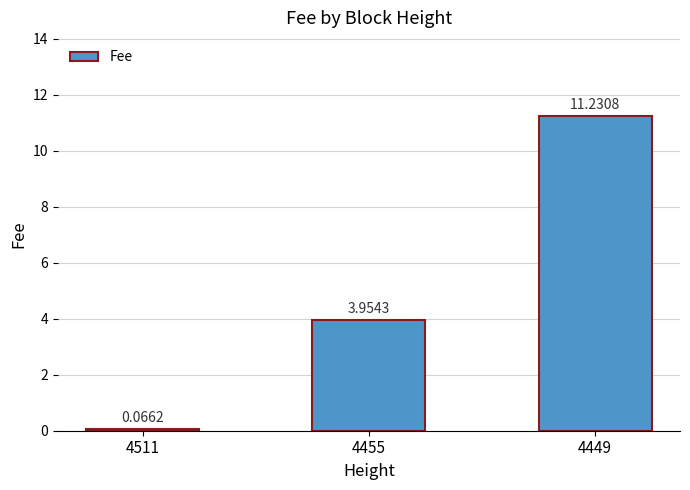

Which has a higher value, 4511 or 4449?

4449